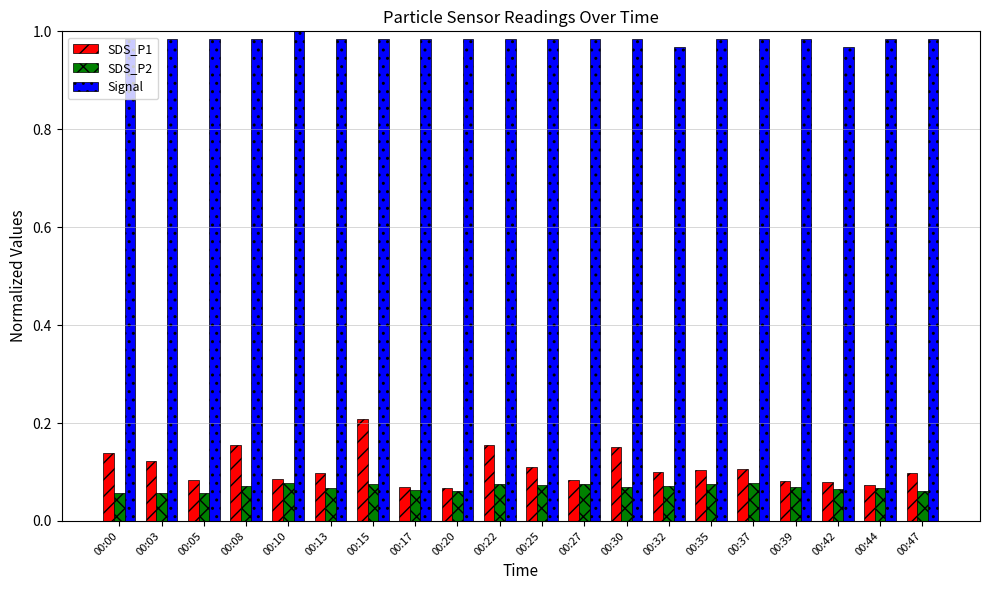

List the series in order of their peak value, highest first.

Signal, SDS_P1, SDS_P2